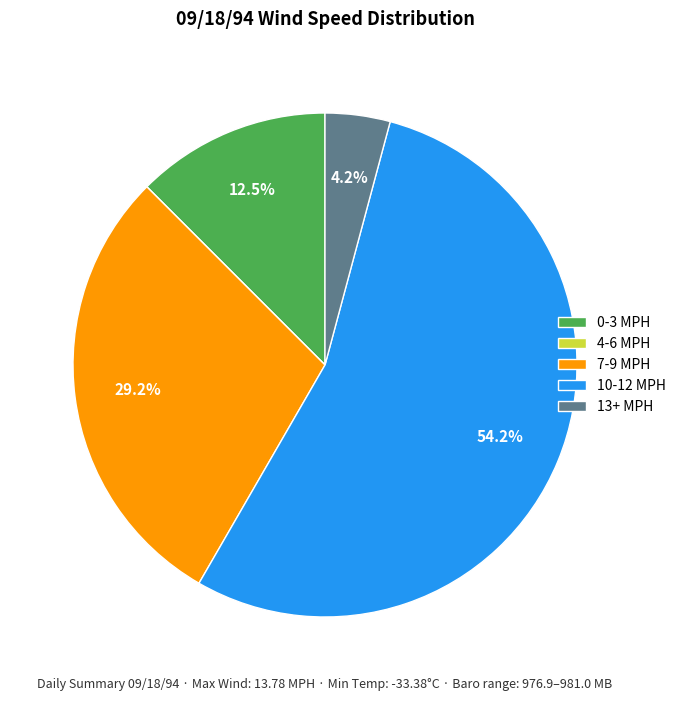

Which category has the biggest portion of the pie?

10-12 MPH